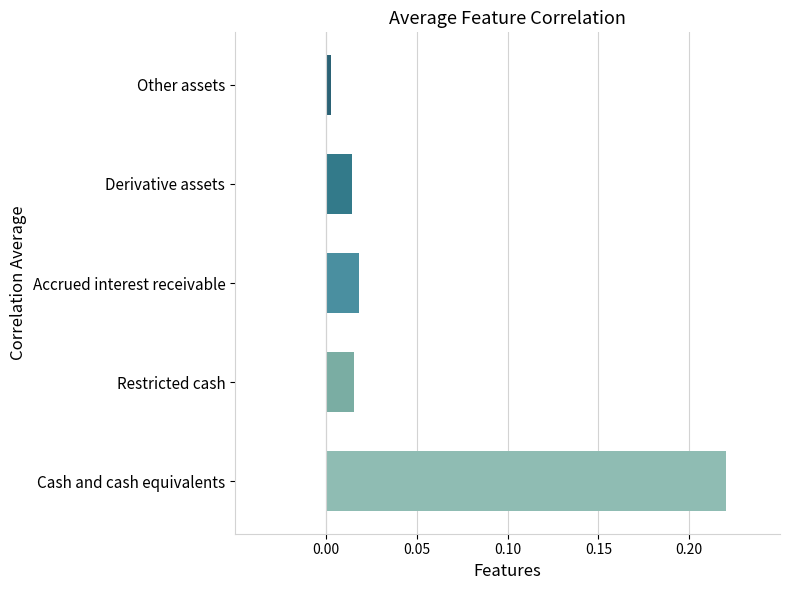

Which category has the lowest value across all series?

Other assets